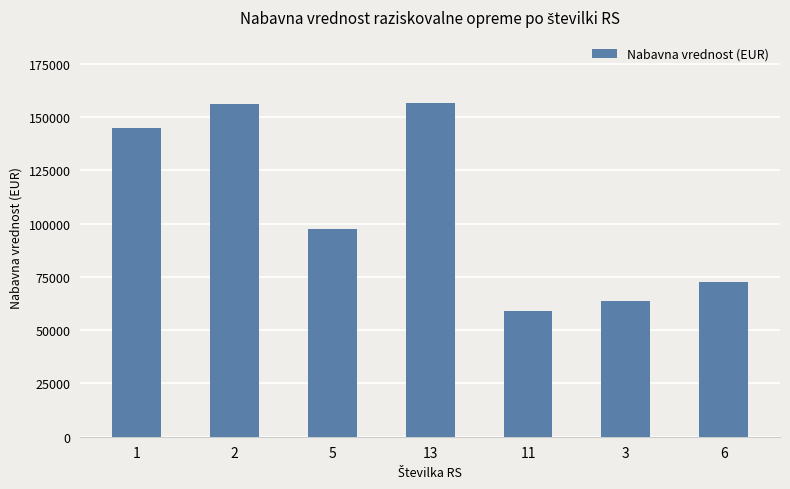

What value does the data have at 6?

72637.1